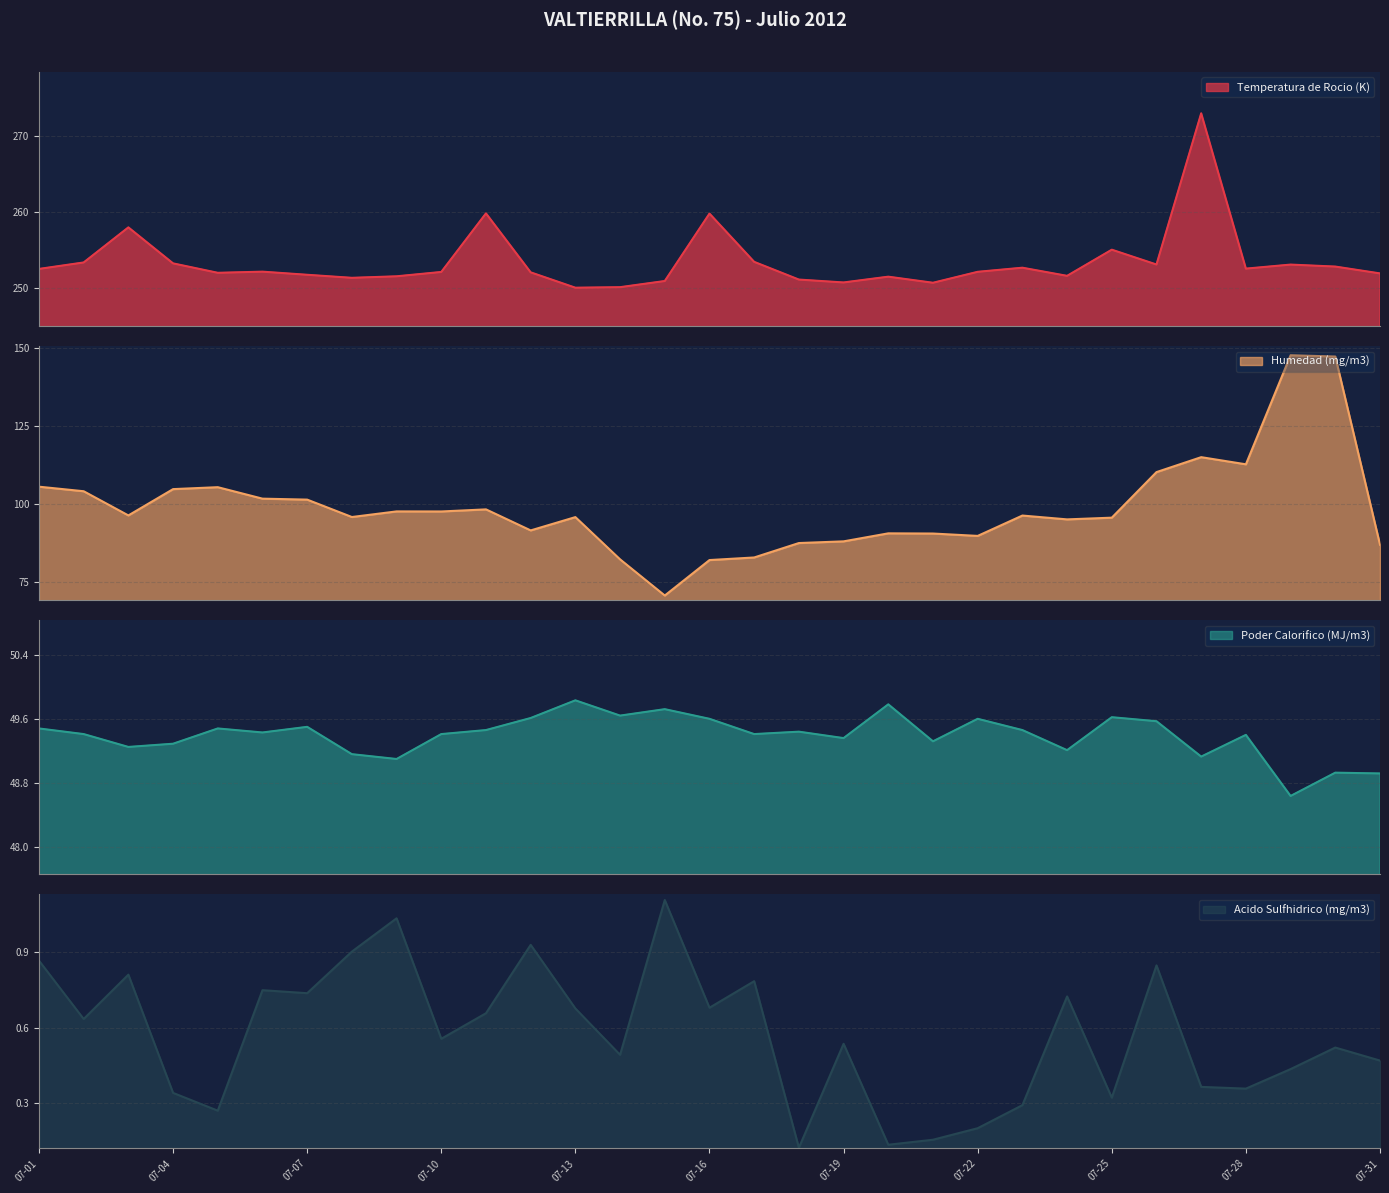

Which has a higher value, 07-11 or 07-01?

07-11